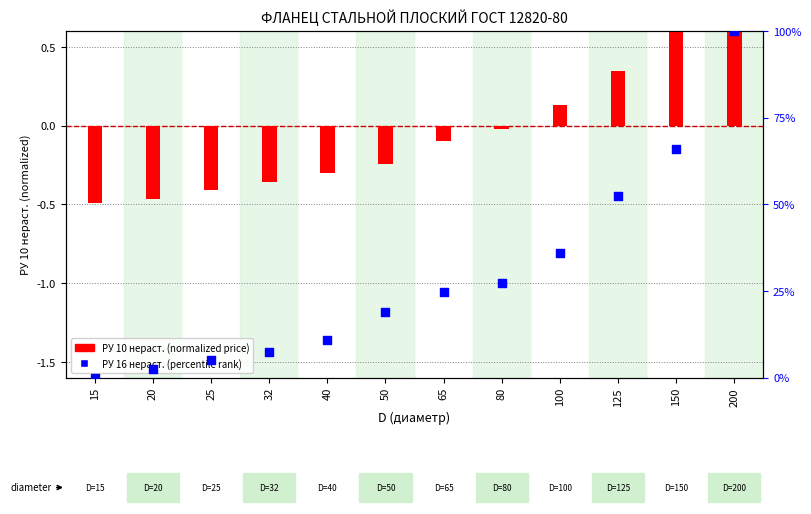

Which series has the largest total across all categories?

РУ 16 нераст.